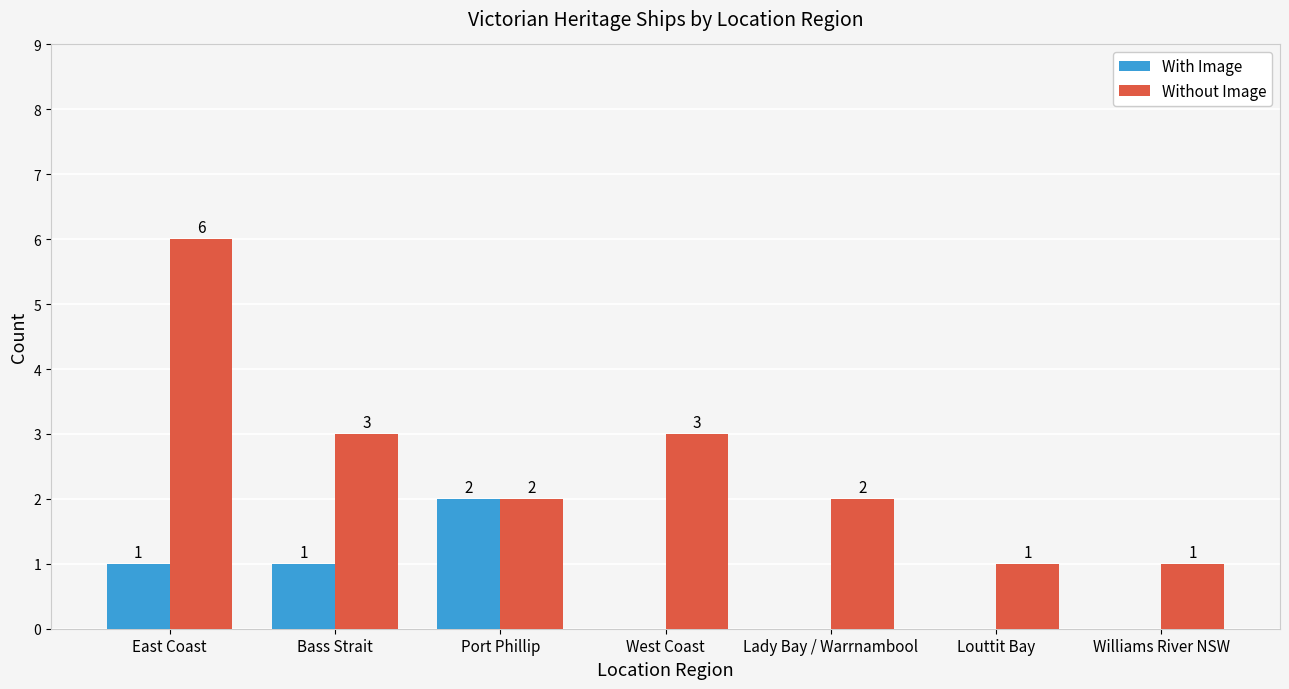

Read the Without Image value at East Coast.

6